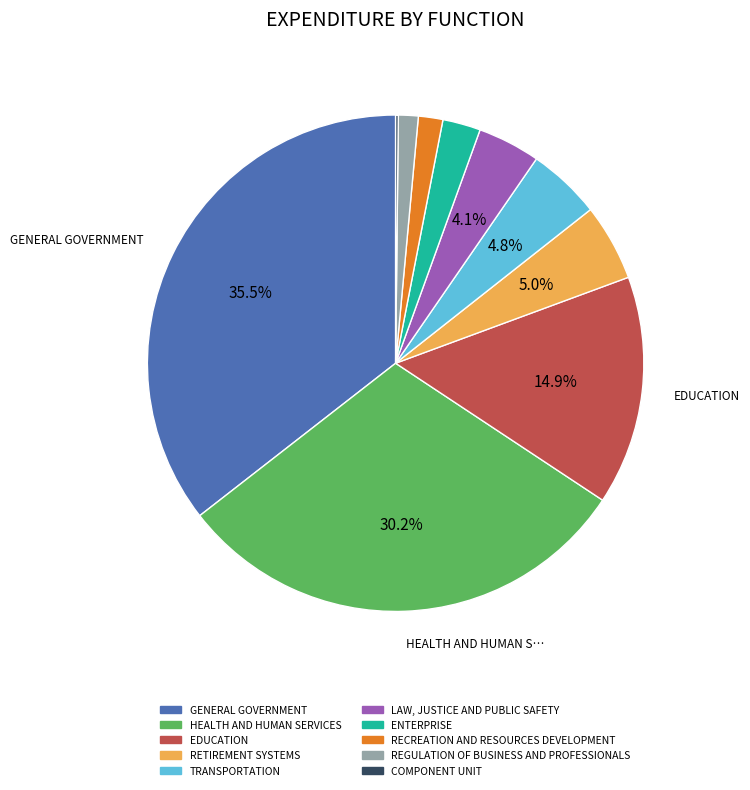

Does RECREATION AND RESOURCES DEVELOPMENT account for over 50% of the chart?

No